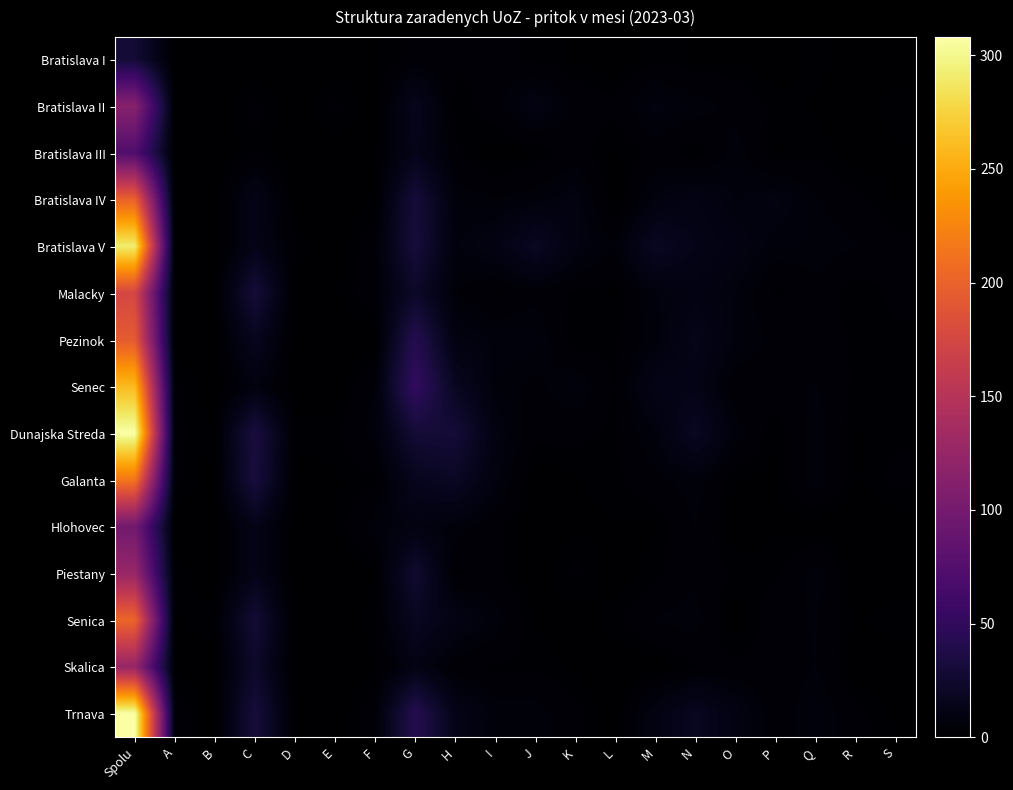

What is the spread (max minus min) of values at H?

29